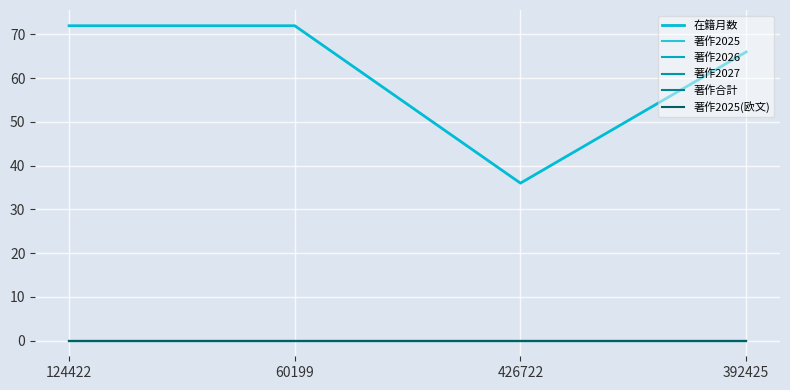

Does the chart have visible grid lines?

Yes